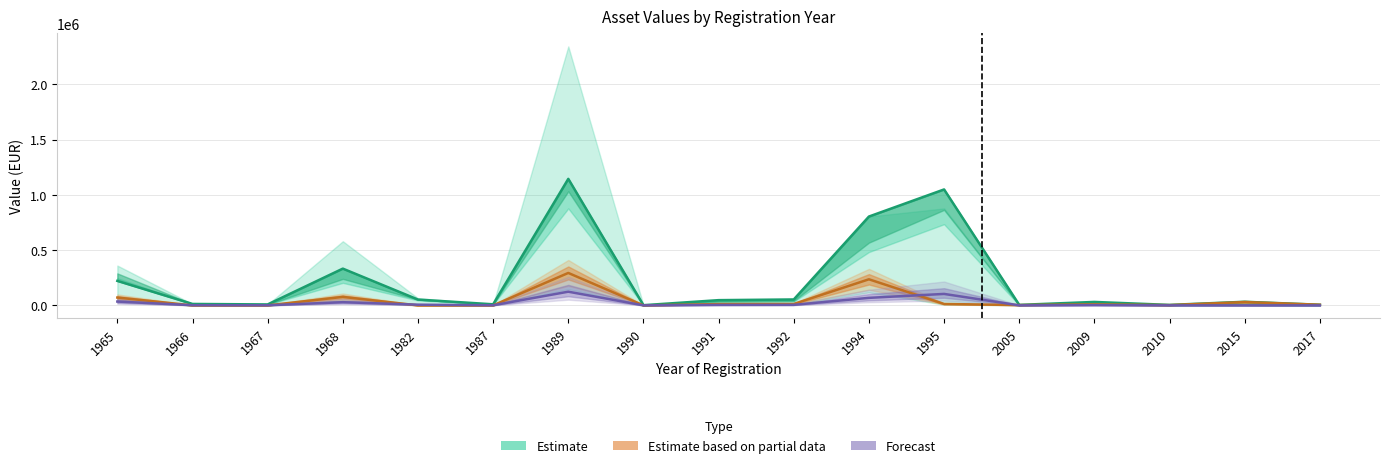

Rank the categories by M Zostat.cena value from highest to lowest.

1989, 1994, 1968, 1965, 2015, 1995, 1992, 1991, 2009, 2017, 2005, 2010, 1966, 1967, 1982, 1987, 1990